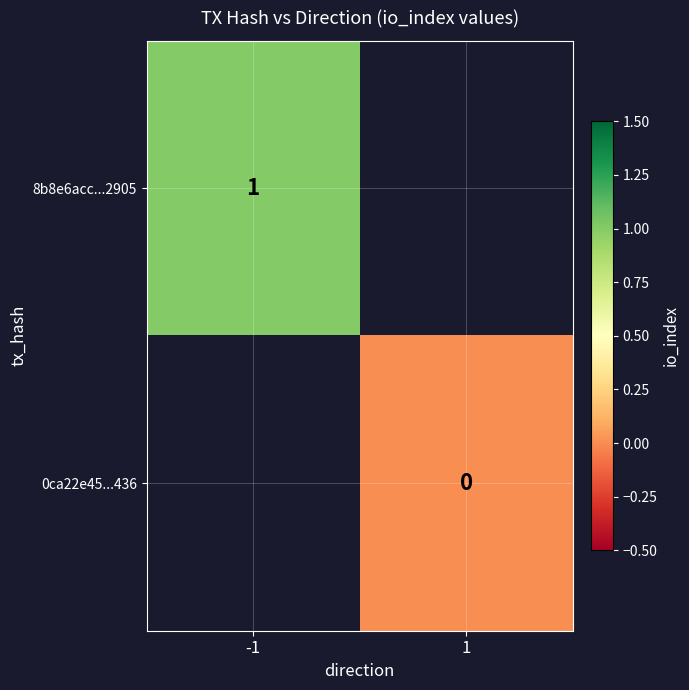

The value of 8b8e6acc...2905 at -1 is 0.3. True or false?

False